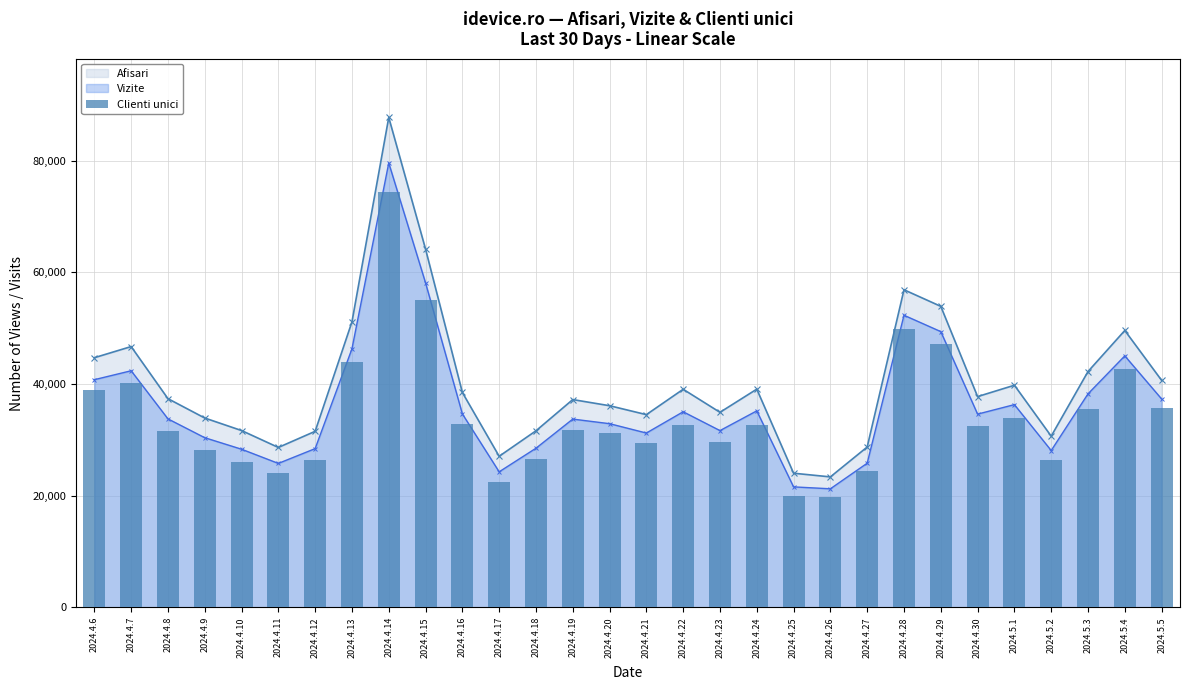

True or false: the data shows 17484 at 2024.4.12.

False